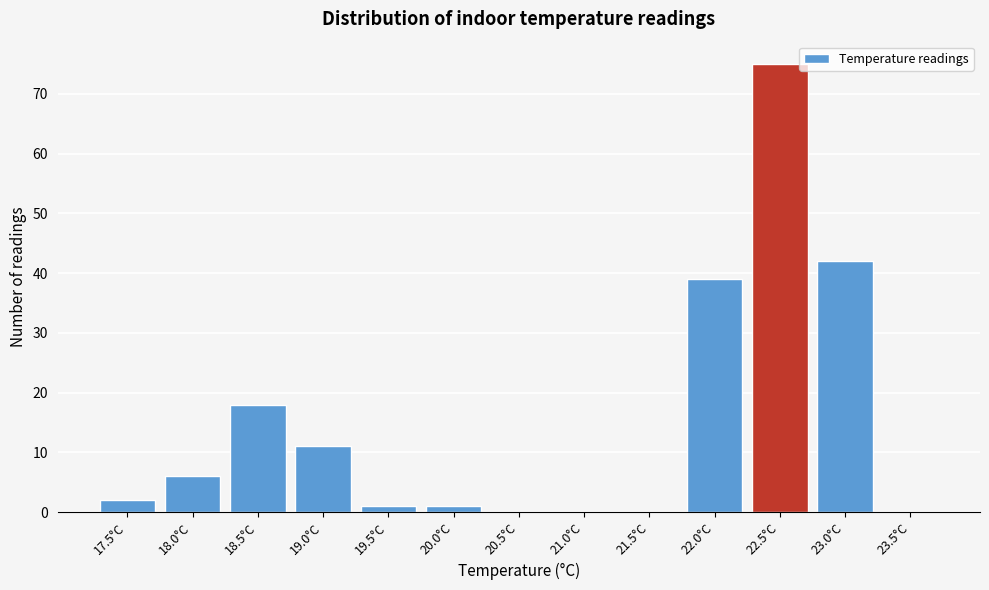

Reading left to right, list all the values displayed in this chart.

17.5°C=2	18.0°C=6	18.5°C=18	19.0°C=11	19.5°C=1	20.0°C=1	20.5°C=0	21.0°C=0	21.5°C=0	22.0°C=39	22.5°C=75	23.0°C=42	23.5°C=0